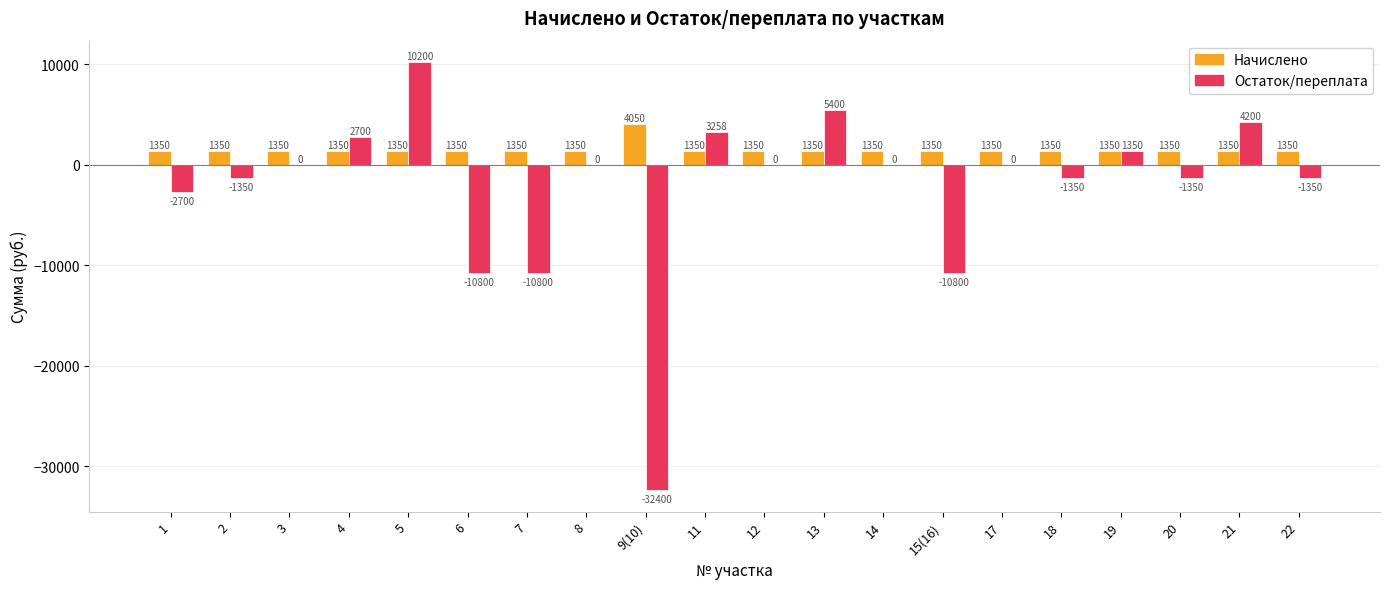

What is the spread (max minus min) of values at 5?

8850.0